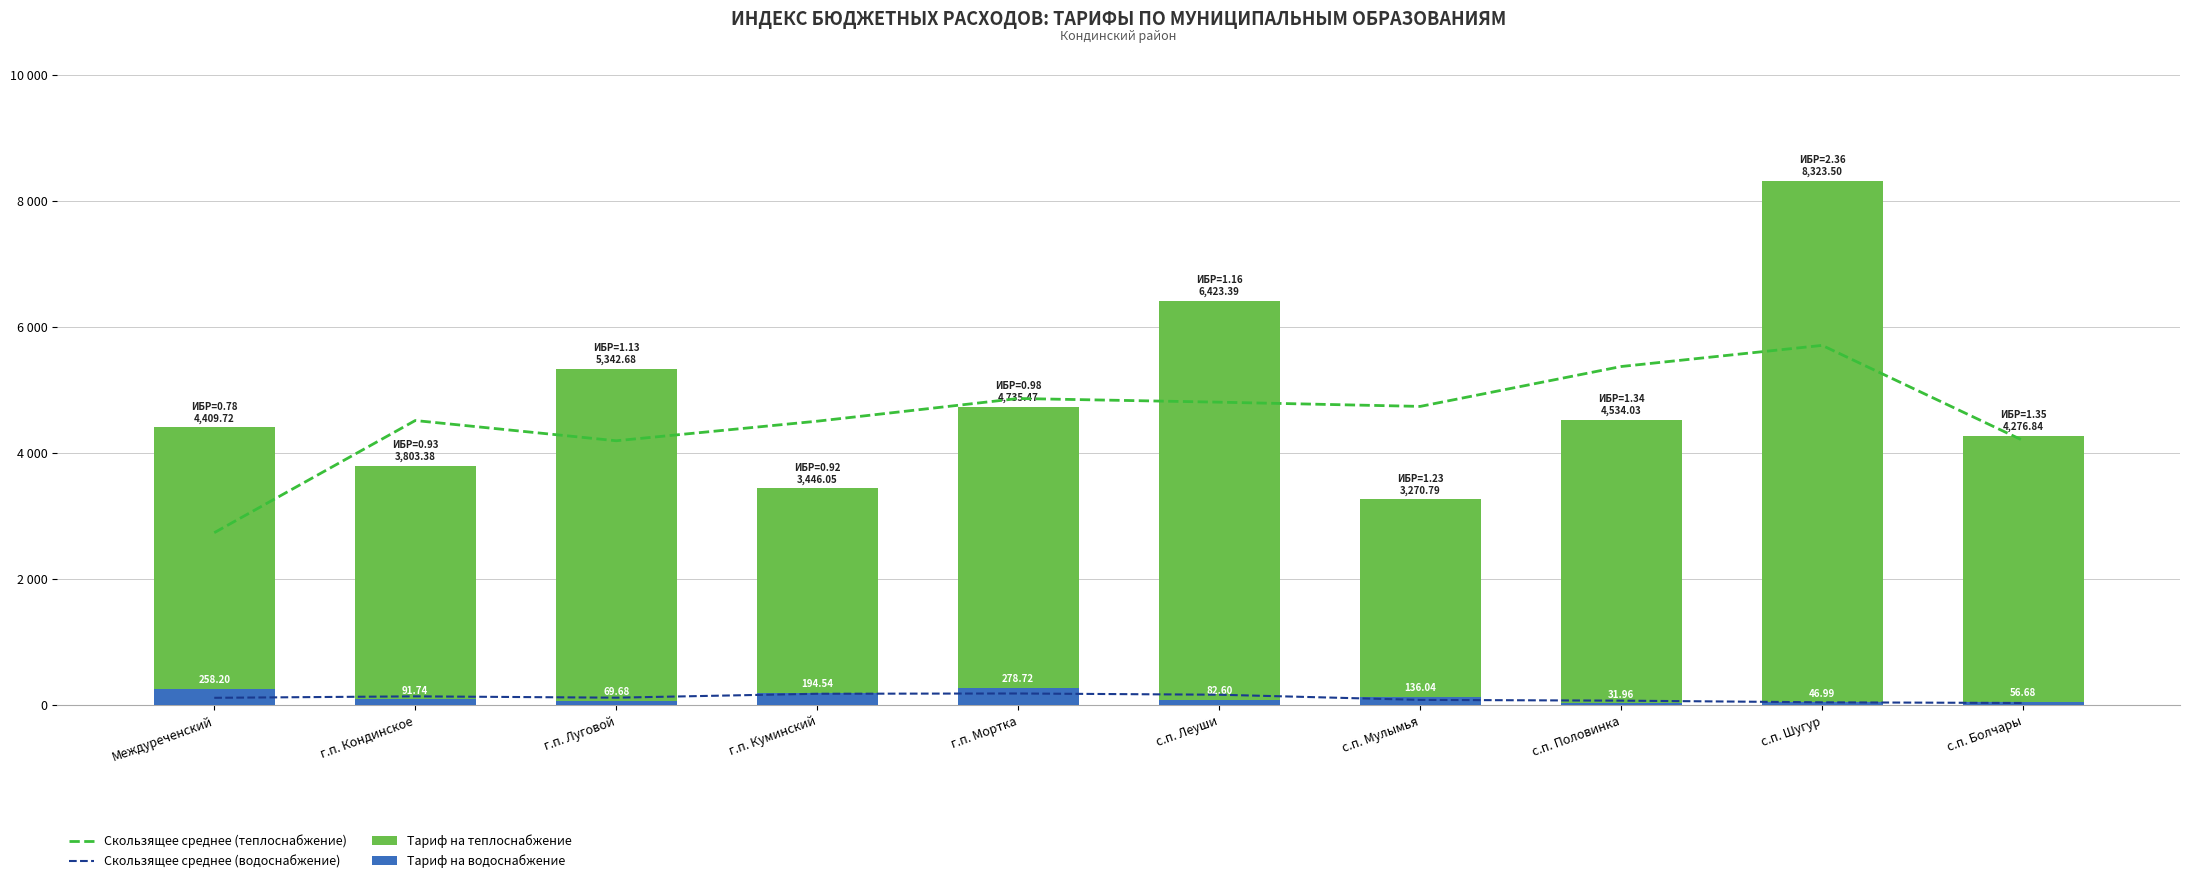

What value does the Тариф на водоснабжение series have at с.п. Болчары?

56.7